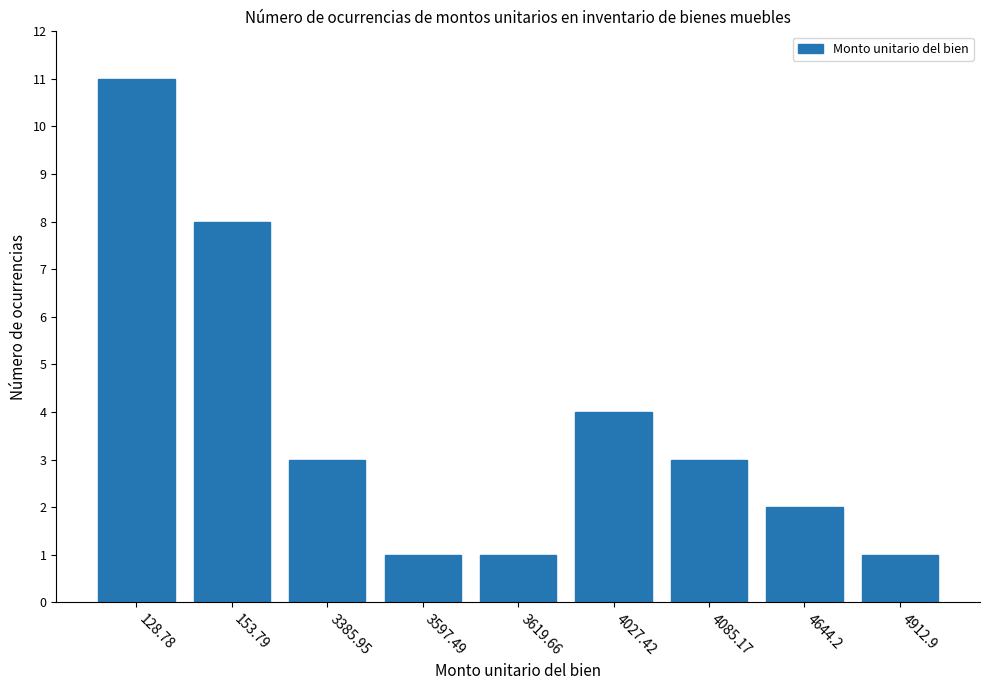

What is the greatest value displayed?

11